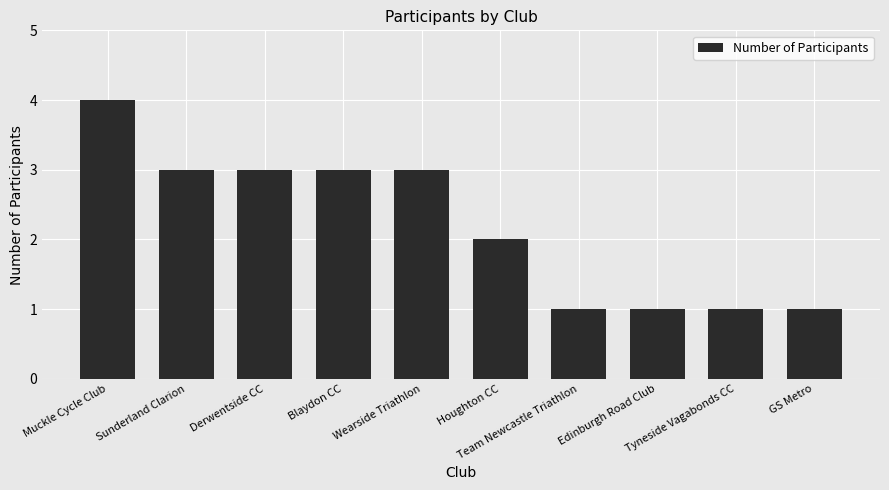

What is the ratio of the value at Edinburgh Road Club to the value at Wearside Triathlon?

0.3